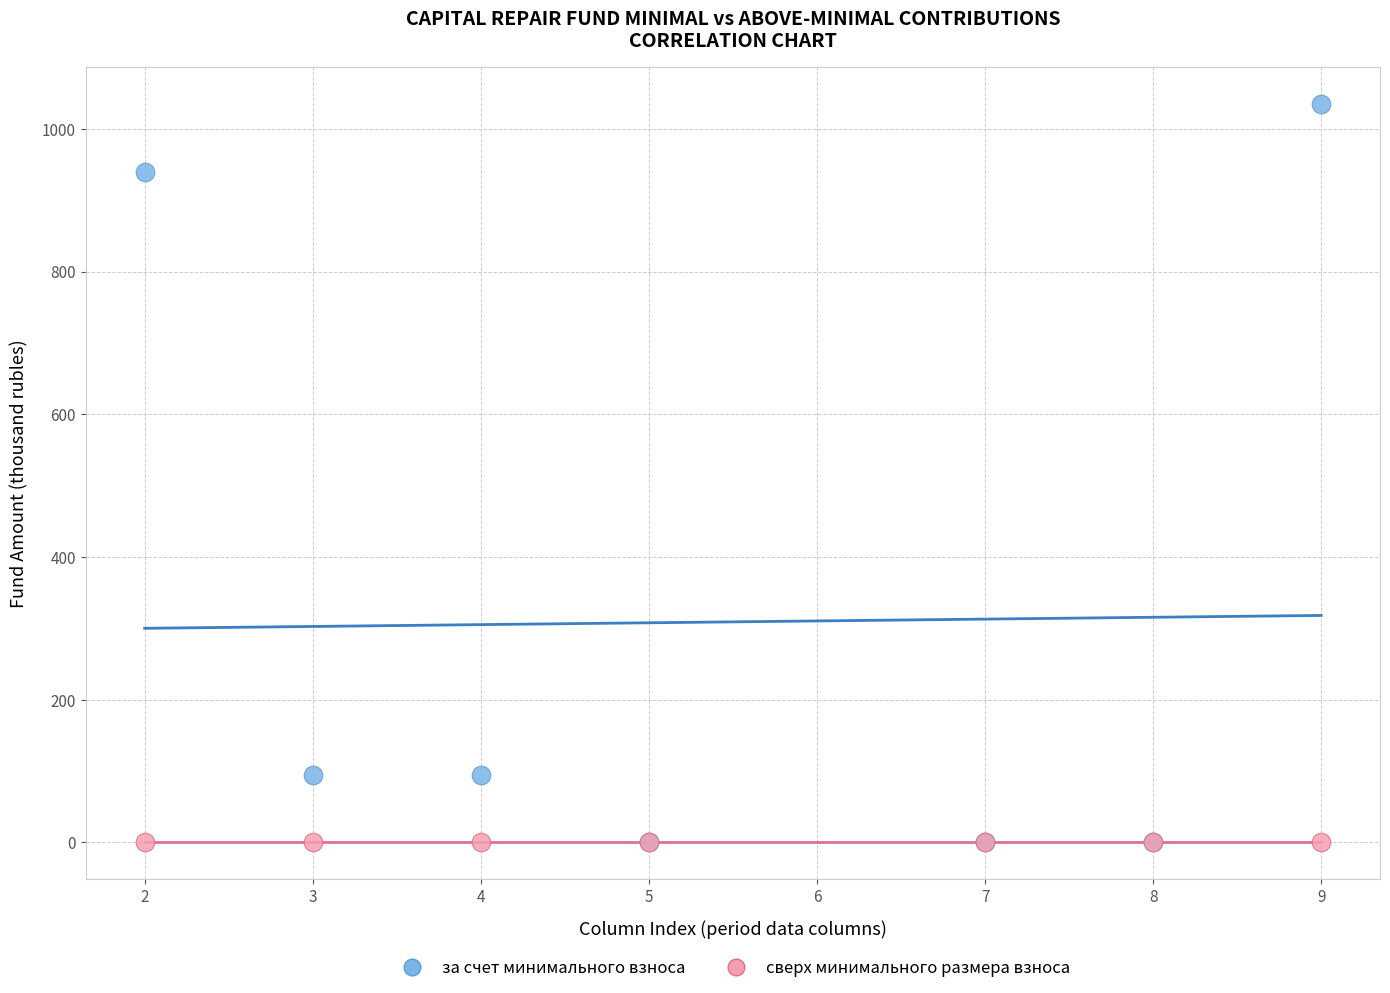

What are all the series names shown in the legend?

за счет минимального взноса, сверх минимального размера взноса